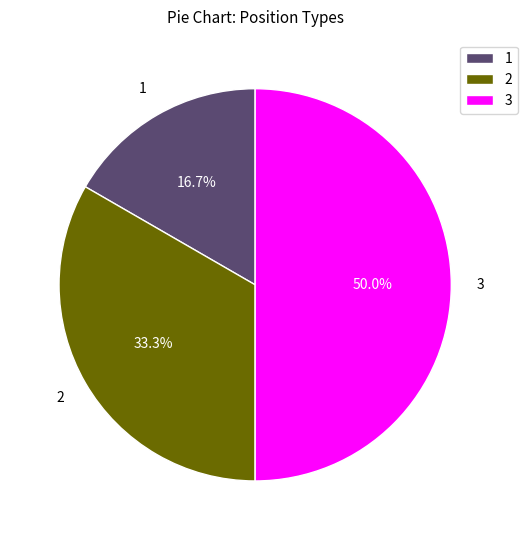

What is the largest slice in the pie chart?

3